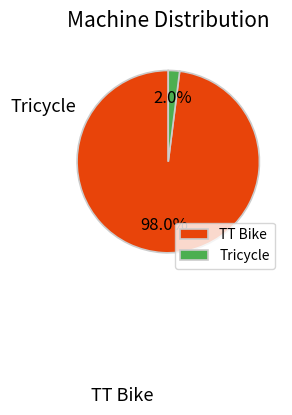

Which has a higher value, Tricycle or TT Bike?

TT Bike